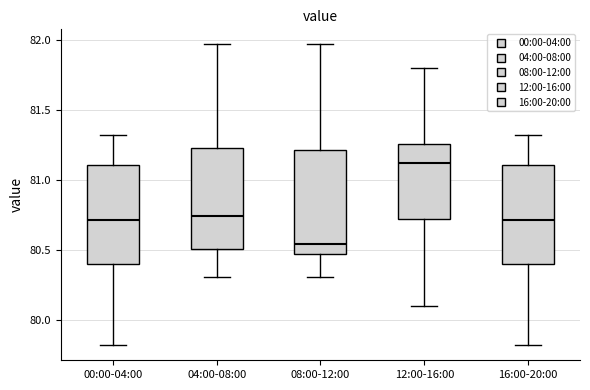

Reading left to right, read every box against the y-axis: the position of its median line, the range the box covers, and the ends of its whiskers. The values are not printed on the chart, so give them approximately, as read against the axis.

00:00-04:00: median 80.70, box 80.40 to 81.10, whiskers 79.80 to 81.30
04:00-08:00: median 80.75, box 80.50 to 81.25, whiskers 80.30 to 81.95
08:00-12:00: median 80.55, box 80.50 to 81.20, whiskers 80.30 to 81.95
12:00-16:00: median 81.15, box 80.70 to 81.25, whiskers 80.10 to 81.80
16:00-20:00: median 80.70, box 80.40 to 81.10, whiskers 79.80 to 81.30